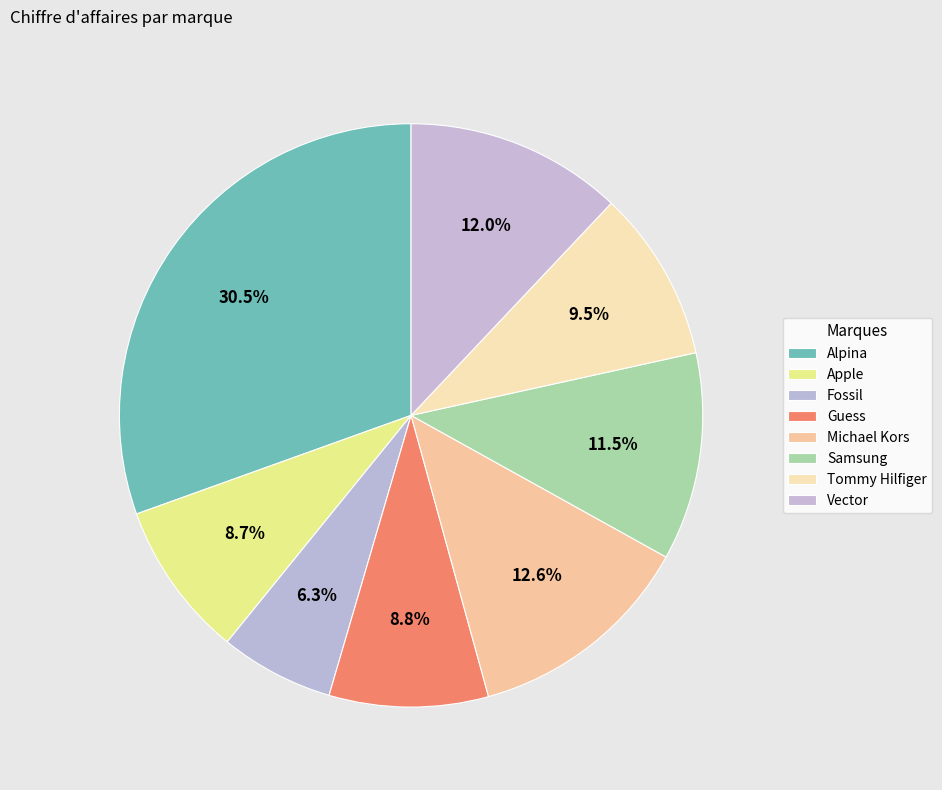

Combined, do Alpina and Vector account for over 50%?

No